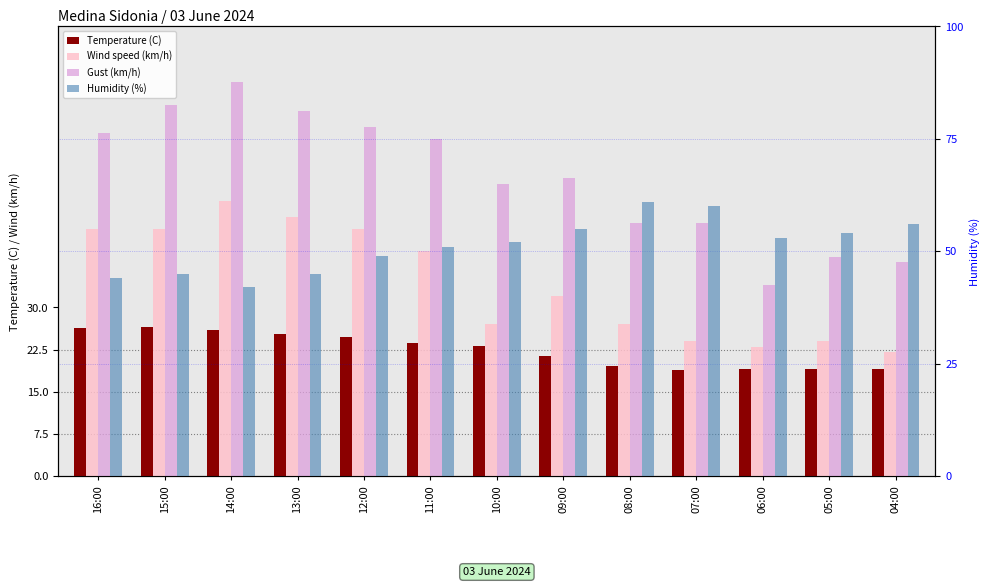

What is the sum of the Wind speed (km/h) values at 06:00 and 12:00?

67.0